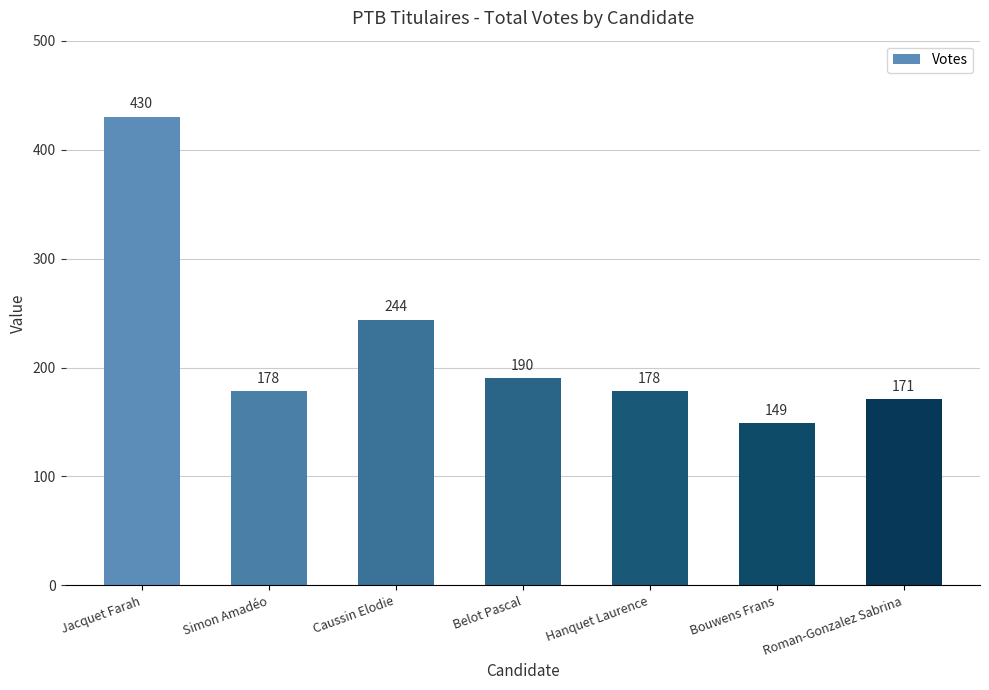

How many data points are less than 178?

2